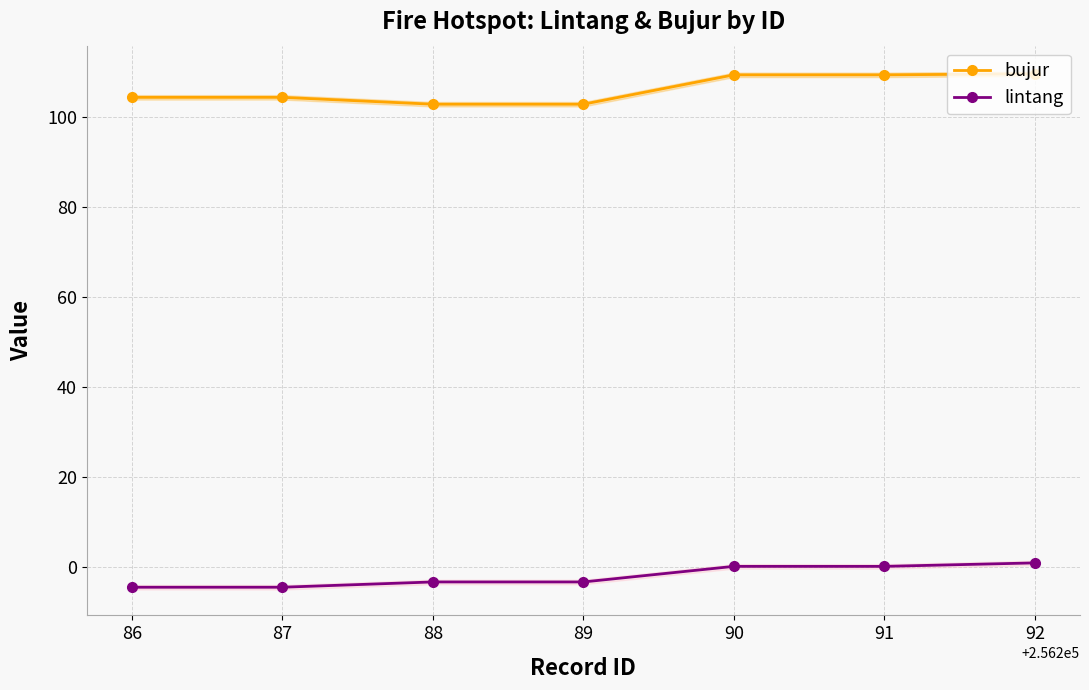

What is the approximate value of lintang at 89?

-3.4